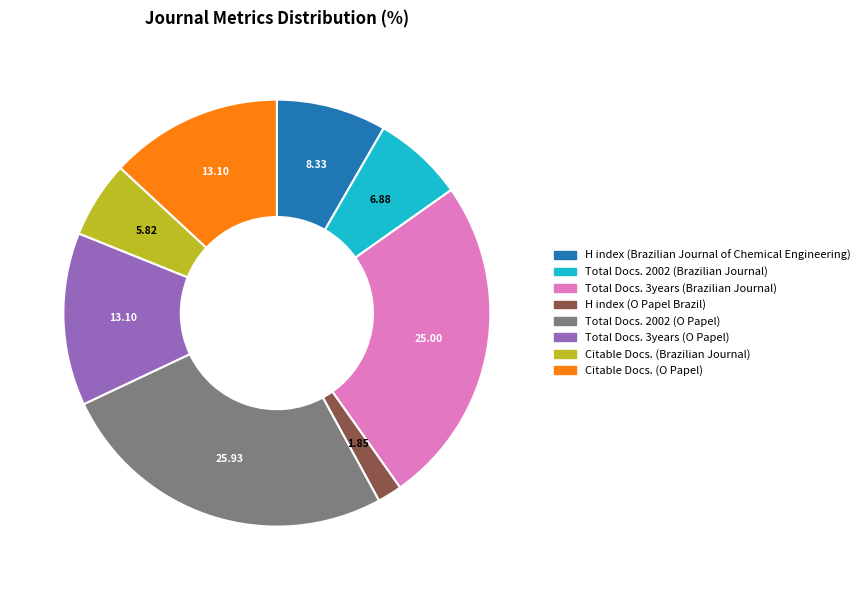

What is the largest slice in the pie chart?

Total Docs. 2002 (O Papel)